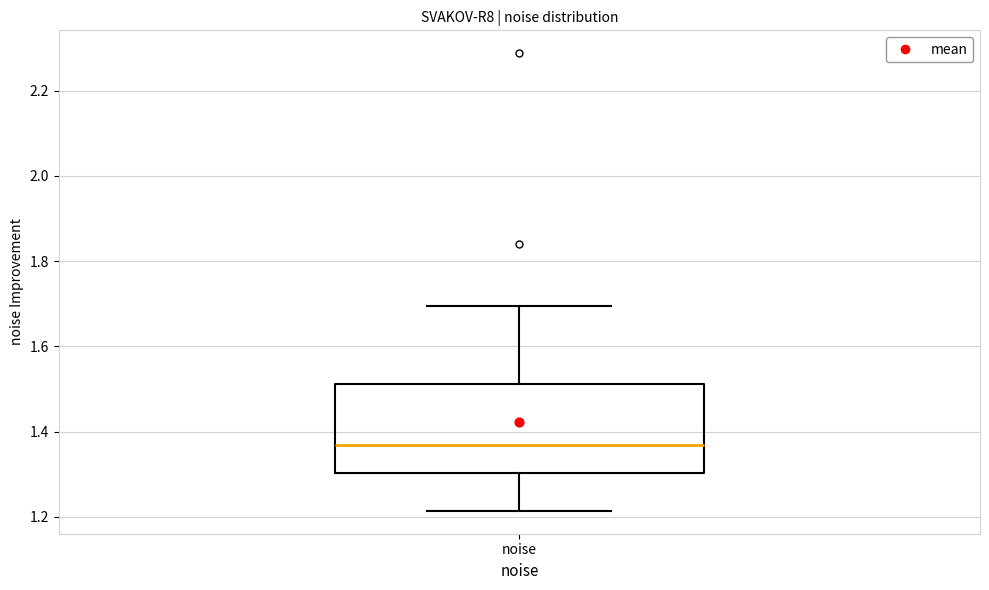

Read this box plot against the y-axis: the position of the median line, the range covered by the box, and the ends of both whiskers. The values are not printed on the chart, so give them approximately, as read against the axis.

median 1.36, box 1.30 to 1.52, whiskers 1.22 to 1.70